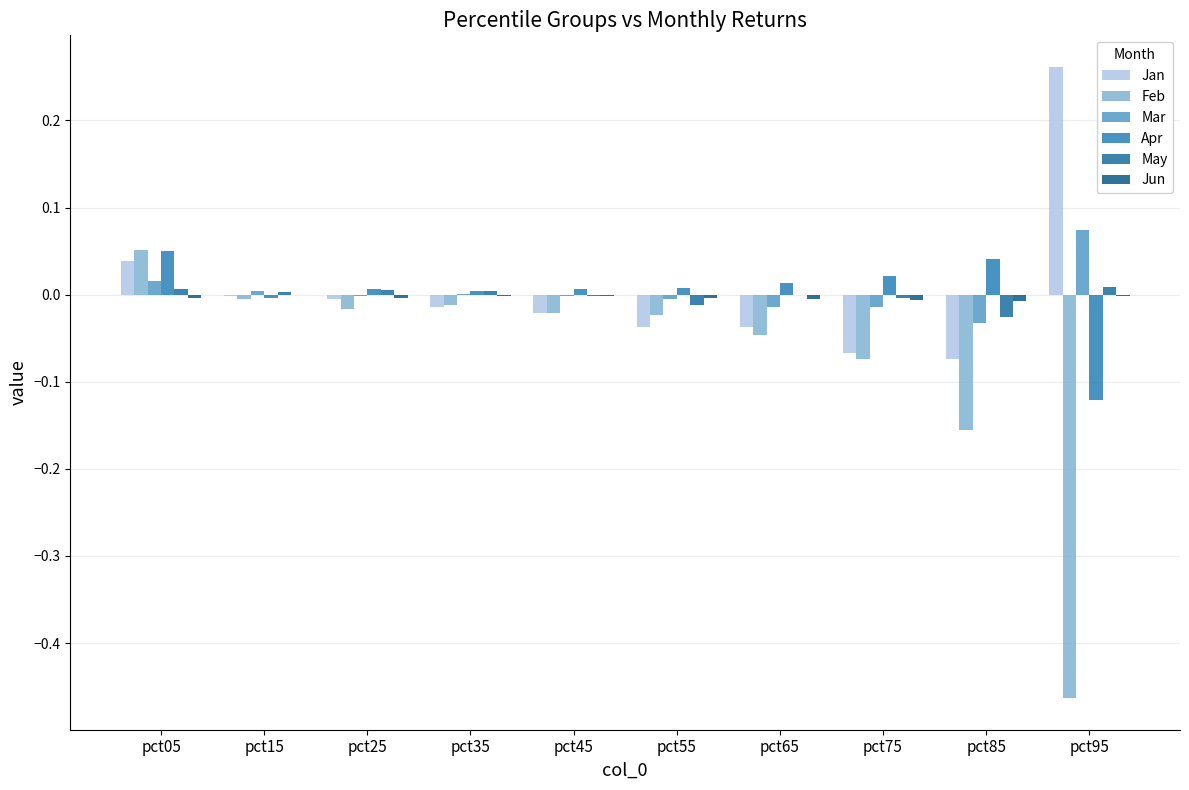

What is the minimum value for Feb?

-0.5